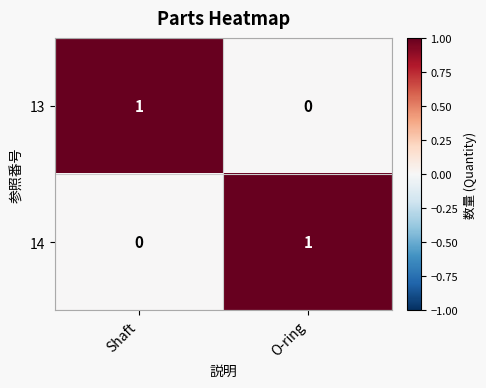

At how many categories does at least one series exceed 0?

2